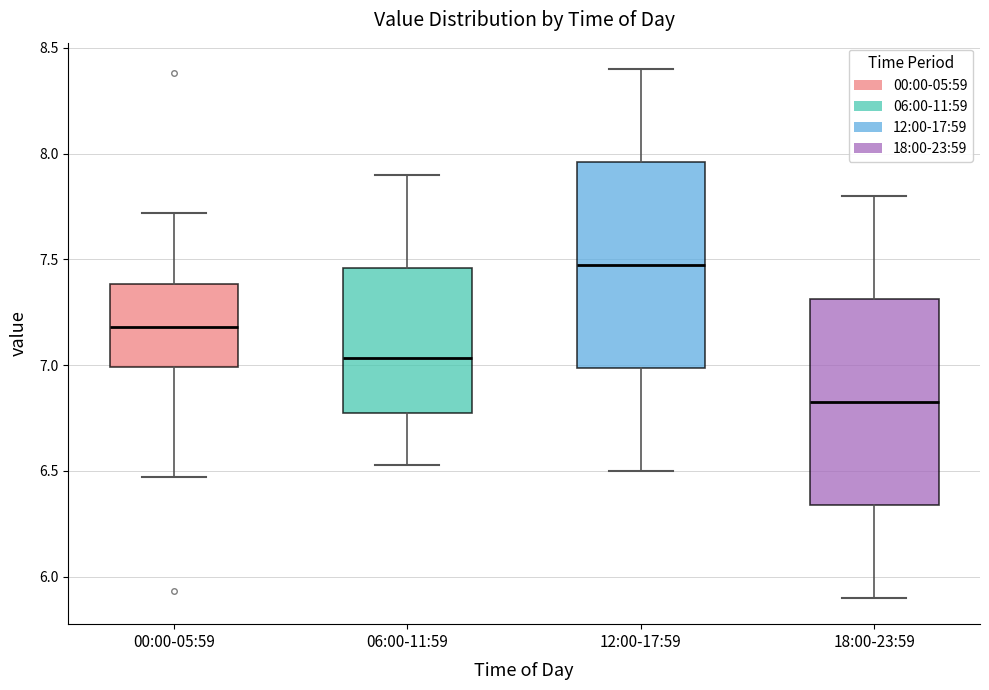

Reading left to right, transcribe this box plot: for each box, give where its median line is, the range the box spans, and where its two whiskers end, as read against the y-axis. The values are not printed on the chart, so give them approximately, as read against the axis.

00:00-05:59: median 7.20, box 7.00 to 7.40, whiskers 6.45 to 7.70
06:00-11:59: median 7.05, box 6.75 to 7.45, whiskers 6.55 to 7.90
12:00-17:59: median 7.50, box 7.00 to 7.95, whiskers 6.50 to 8.40
18:00-23:59: median 6.85, box 6.35 to 7.30, whiskers 5.90 to 7.80